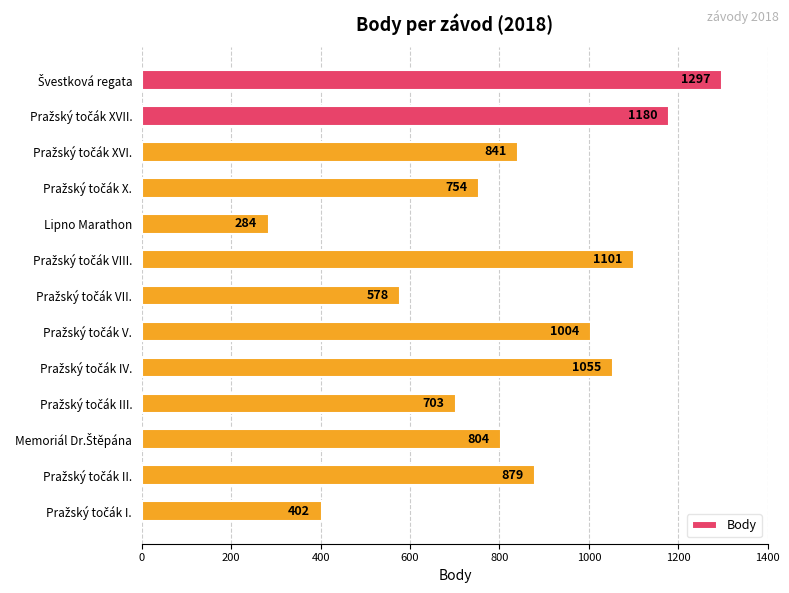

Is it true that the value at Lipno Marathon is 501?

False